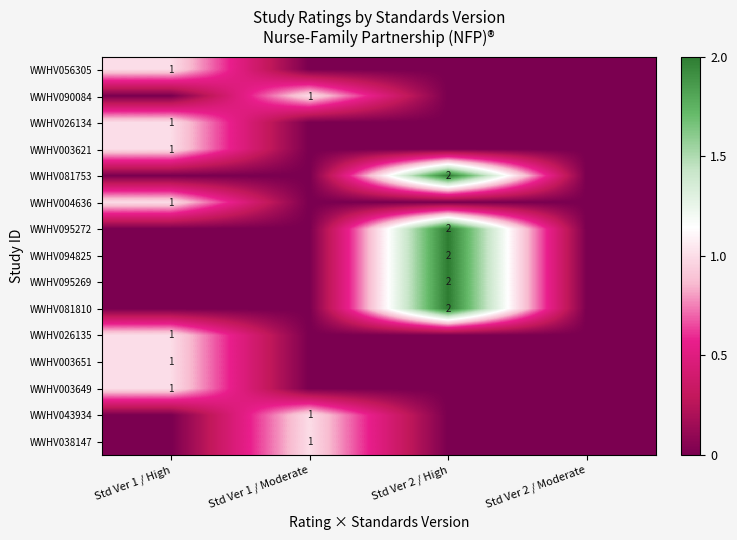

True or false: WWHV043934 has a value of 1 at Std Ver 1 / Moderate.

True